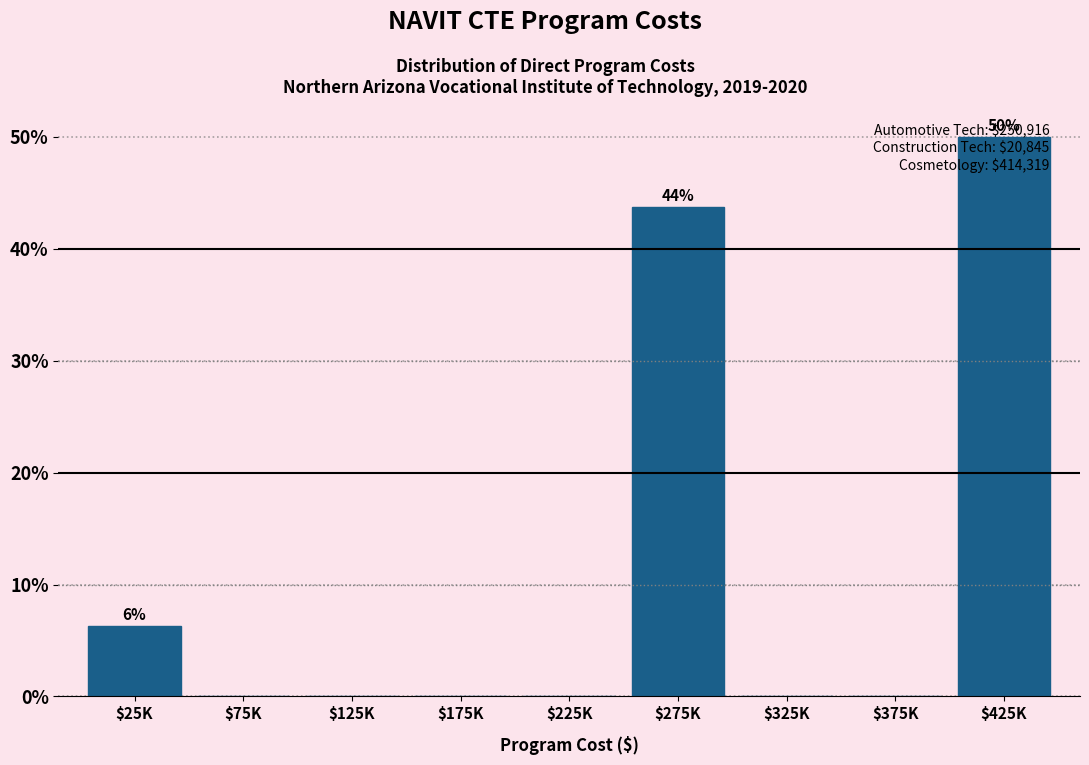

What is the greatest value displayed?

50.0